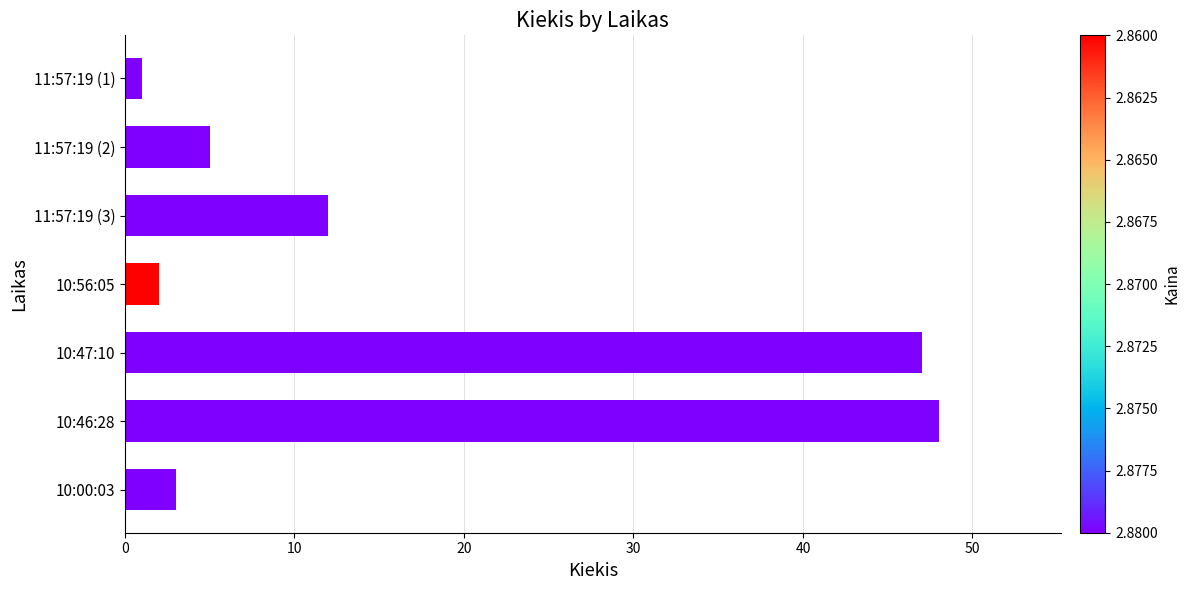

Reading top to bottom, list all the values displayed in this chart.

1	5	12	2	47	48	3